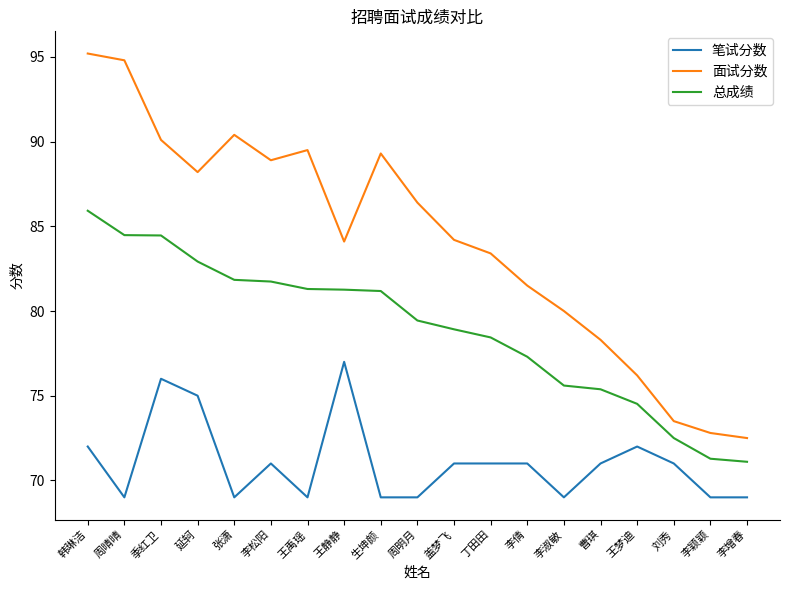

What position from the left is 李增春?

19